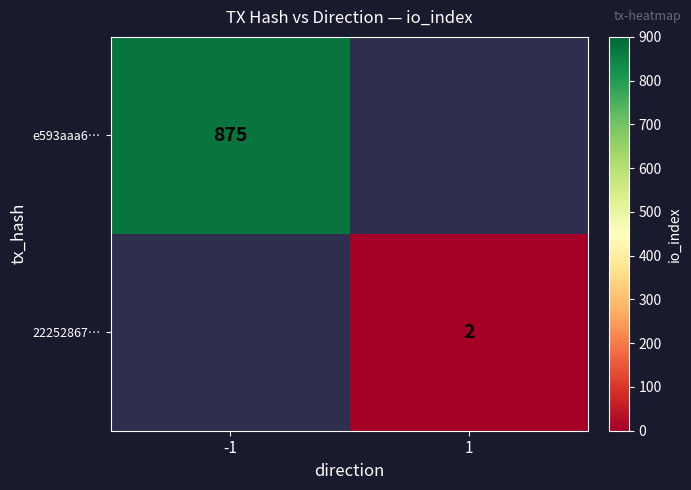

True or false: e593aaa6… has a value of 875 at -1.

True